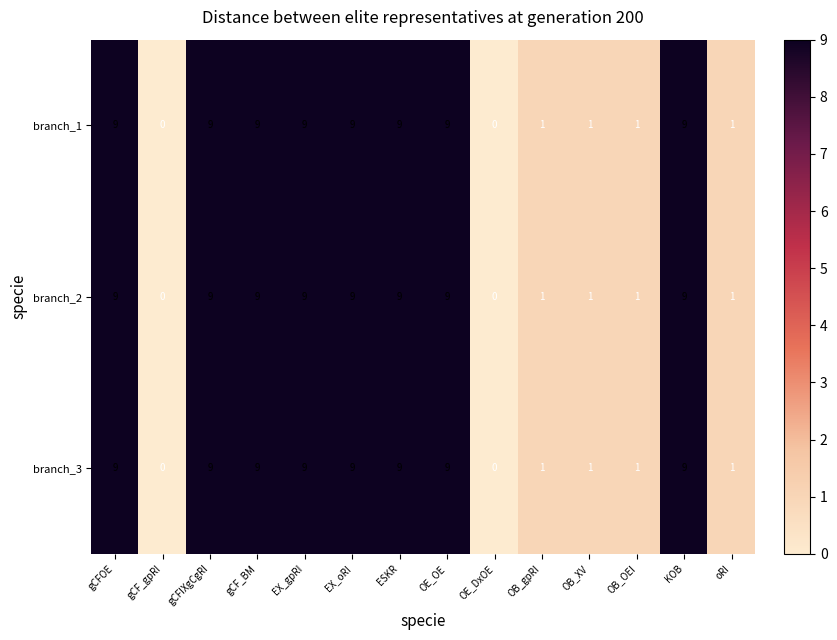

At how many categories does at least one series exceed 4?

8